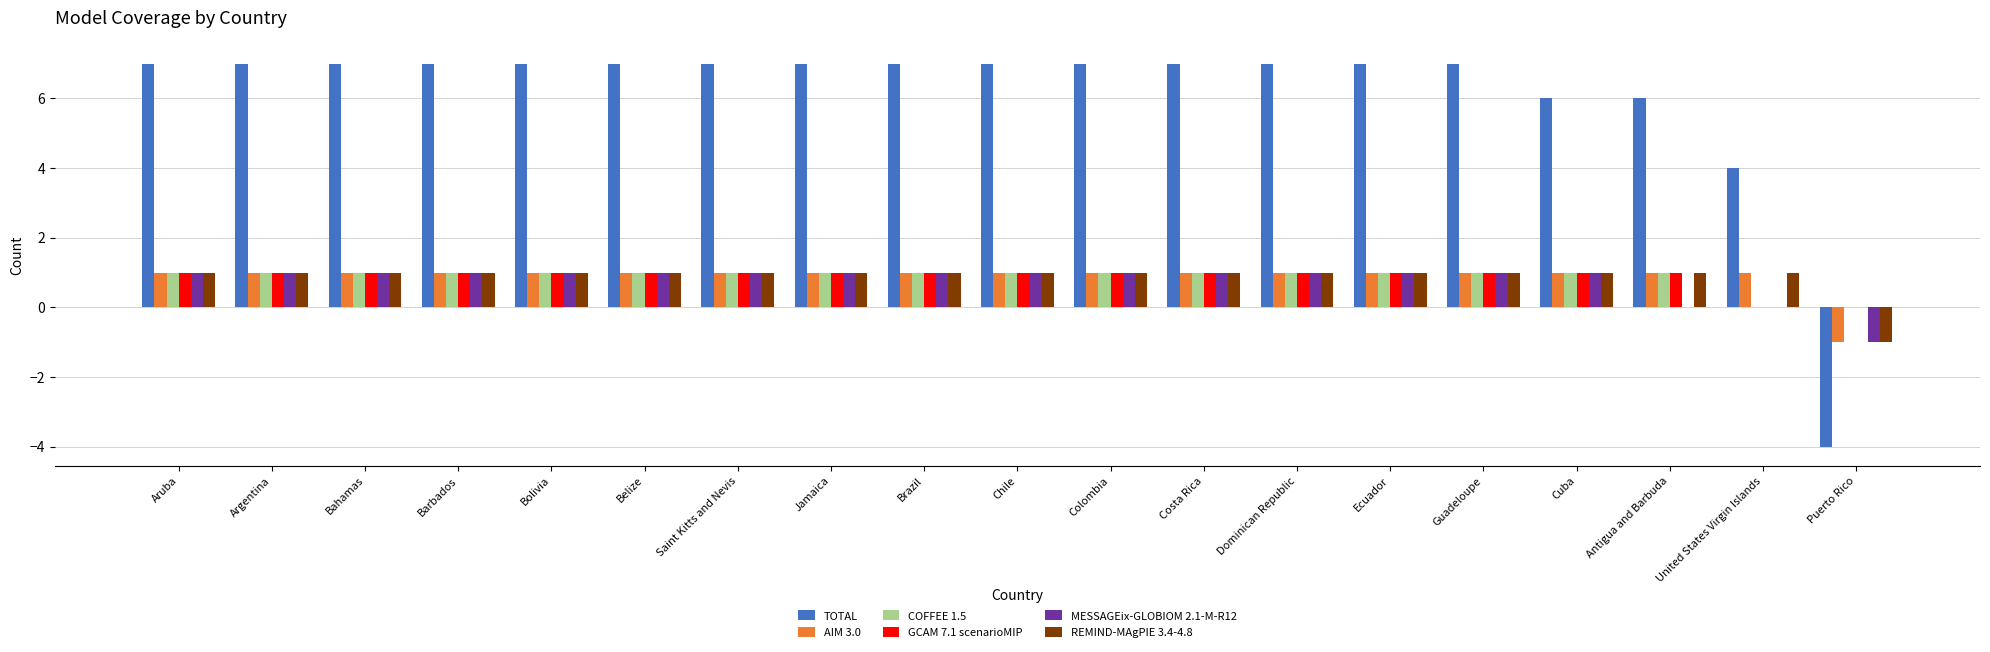

True or false: GCAM 7.1 scenarioMIP has a value of 1 at Jamaica.

True